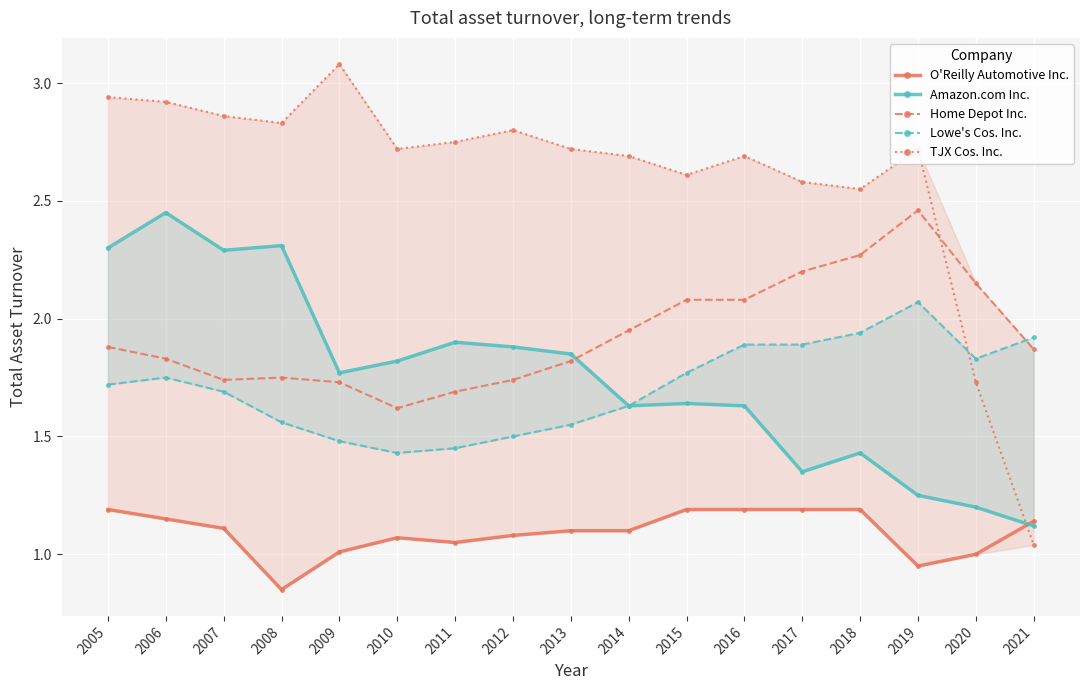

Is the value of TJX Cos. Inc. at 2021 greater than the value of Home Depot Inc. at 2015?

No